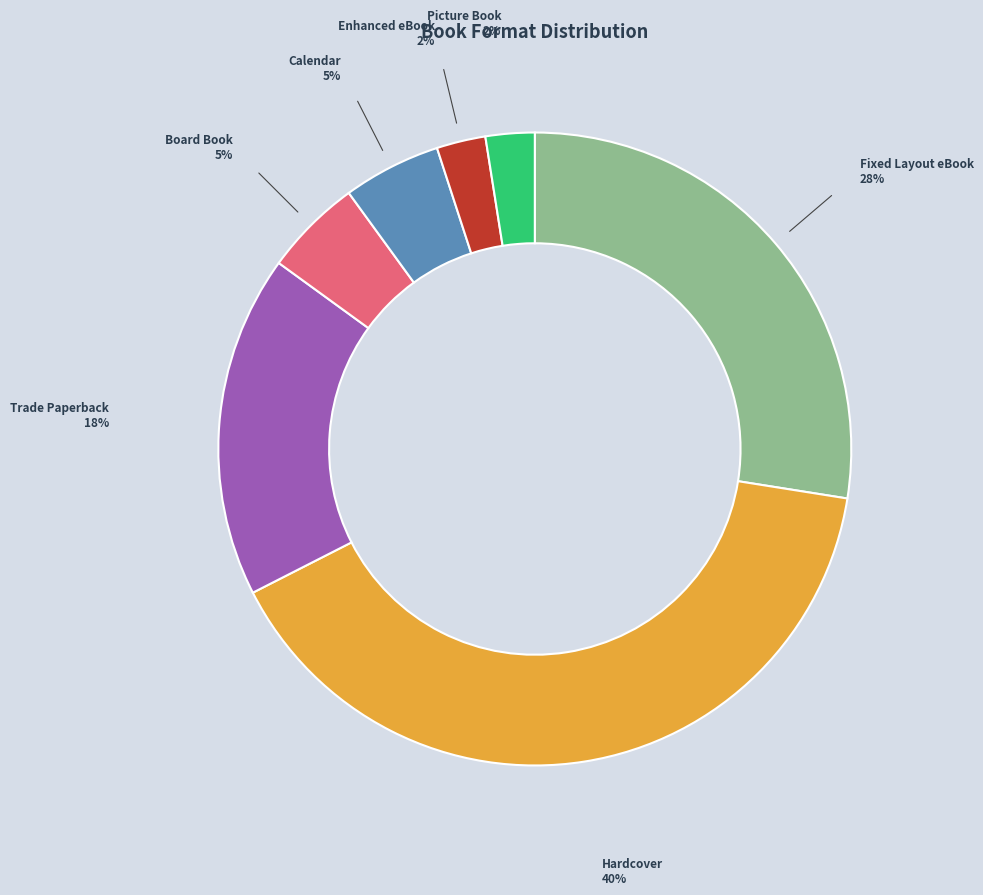

How many segments does this pie chart have?

7